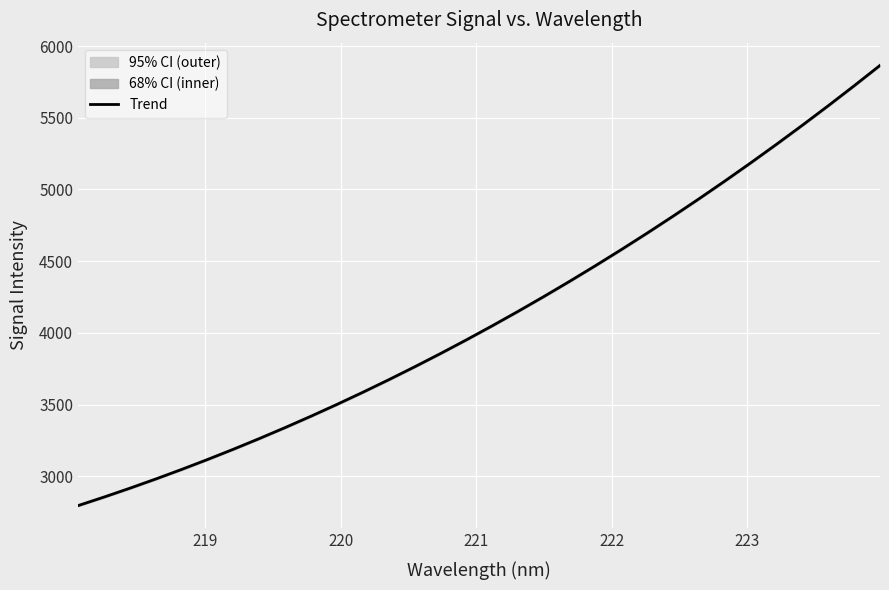

What is the maximum value for Trend?

5865.0